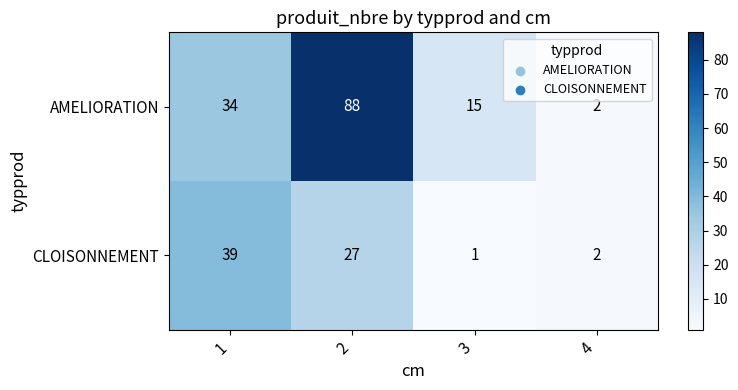

What is the minimum value shown in the chart?

1